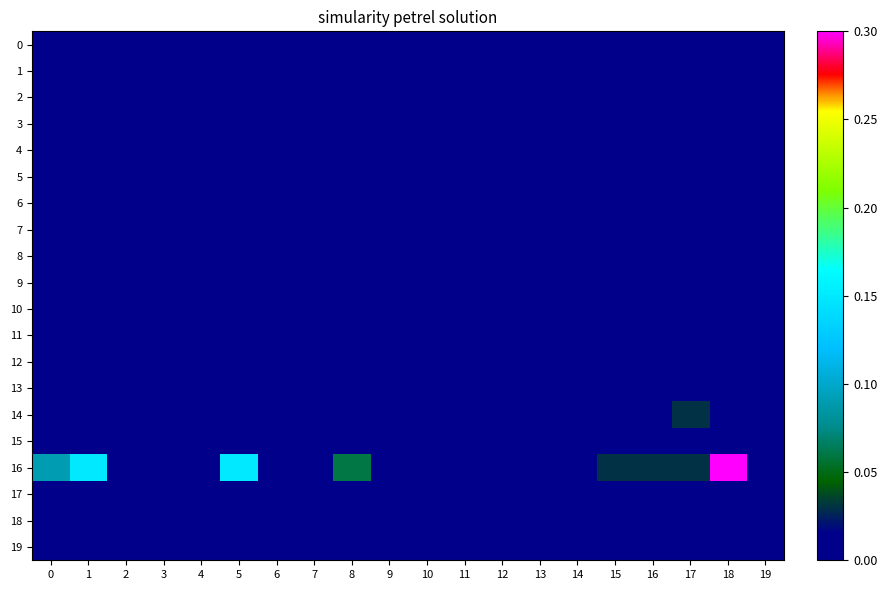

At 18, list the series in order from smallest to largest.

0, 1, 2, 3, 4, 6, 7, 8, 9, 10, 12, 13, 14, 15, 17, 18, 19, 5, 11, 16